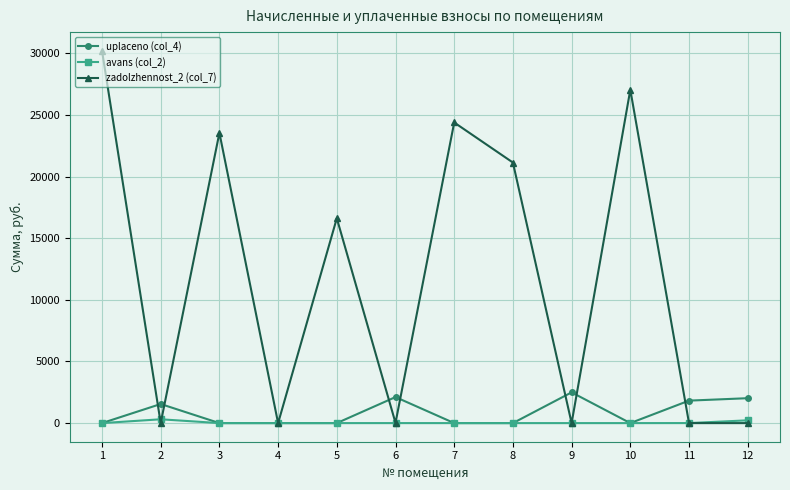

What is the greatest value displayed?

30220.7